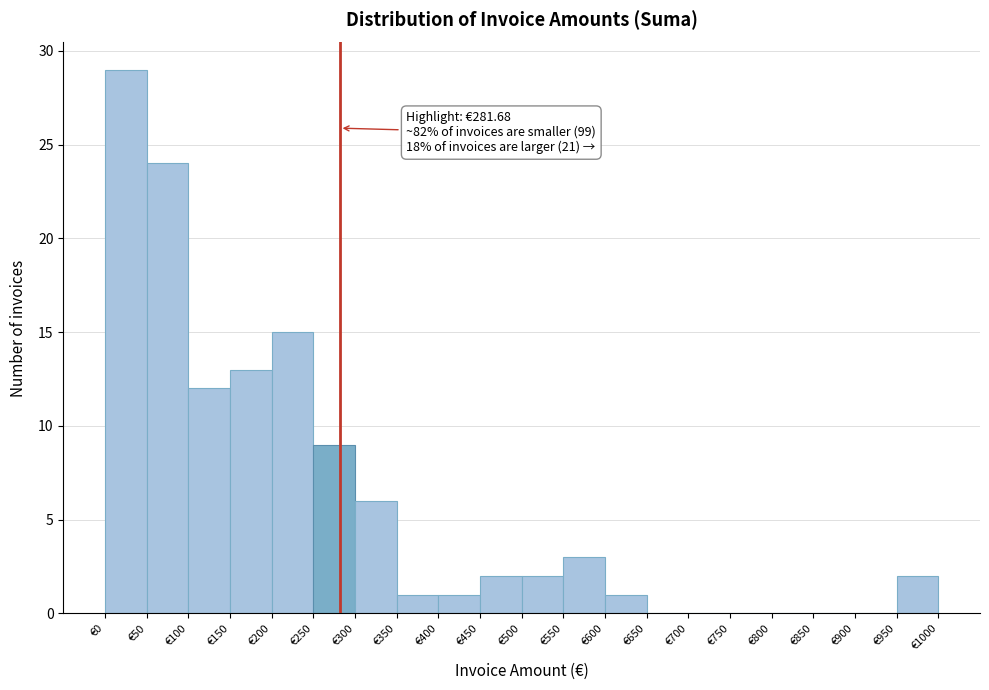

Over which range of the x-axis is the bar tallest?

0 to 50